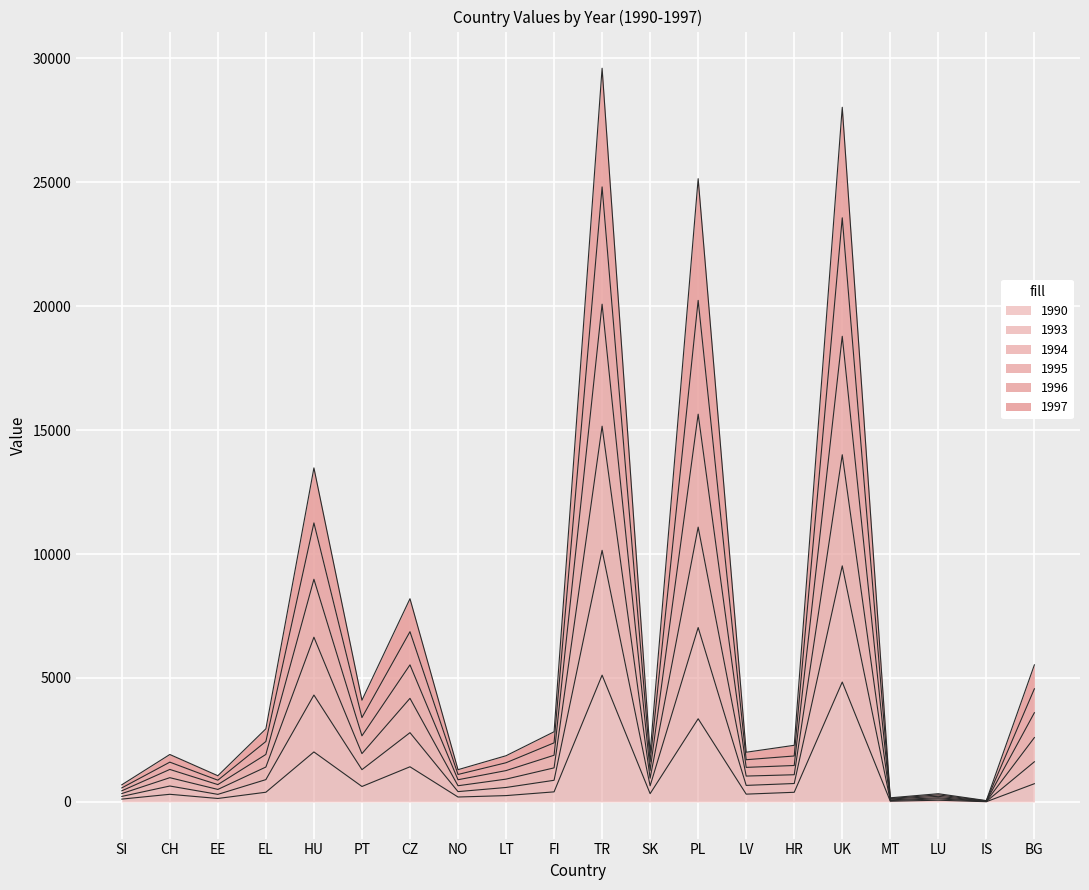

How many lines are shown in the chart?

6